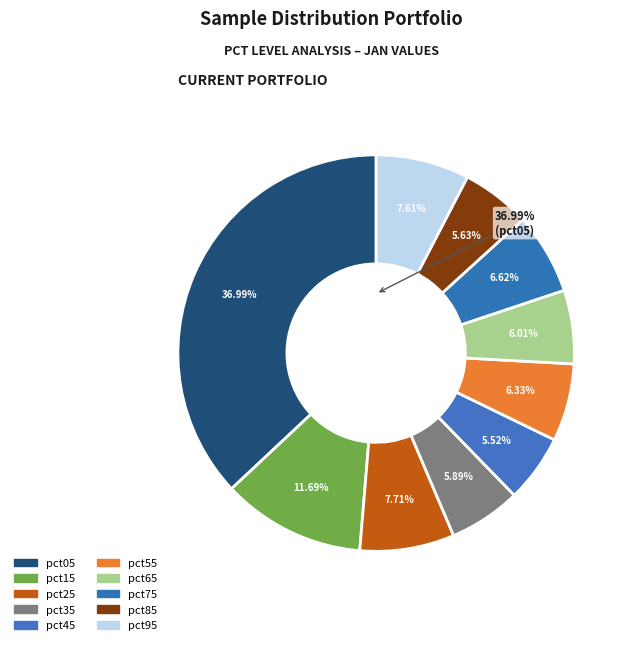

The pct05 slice represents 47% of the pie. True or false?

False